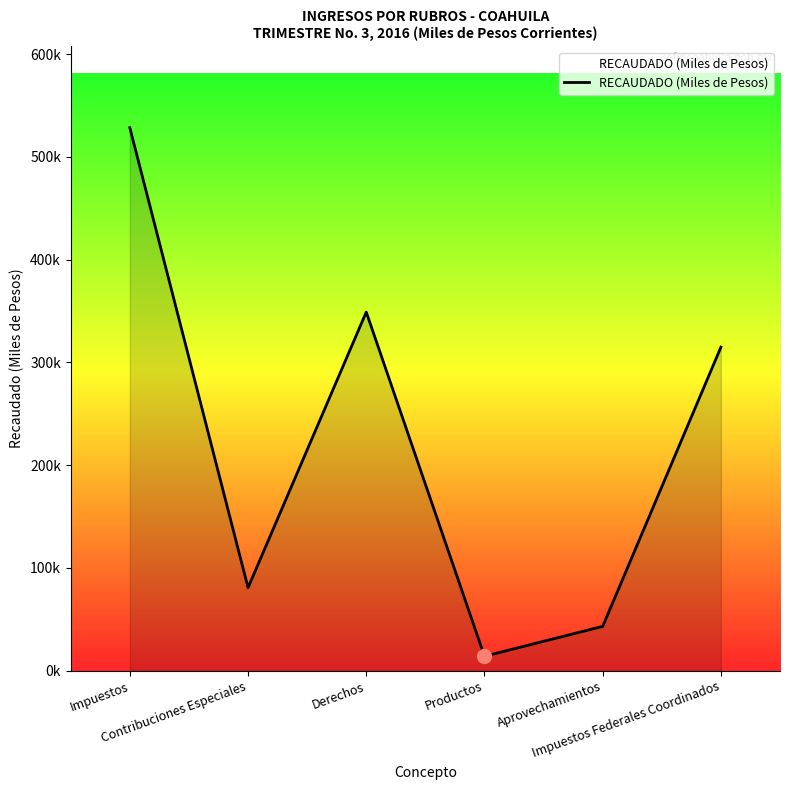

What is the value of the 4th point from the left?

14127.3